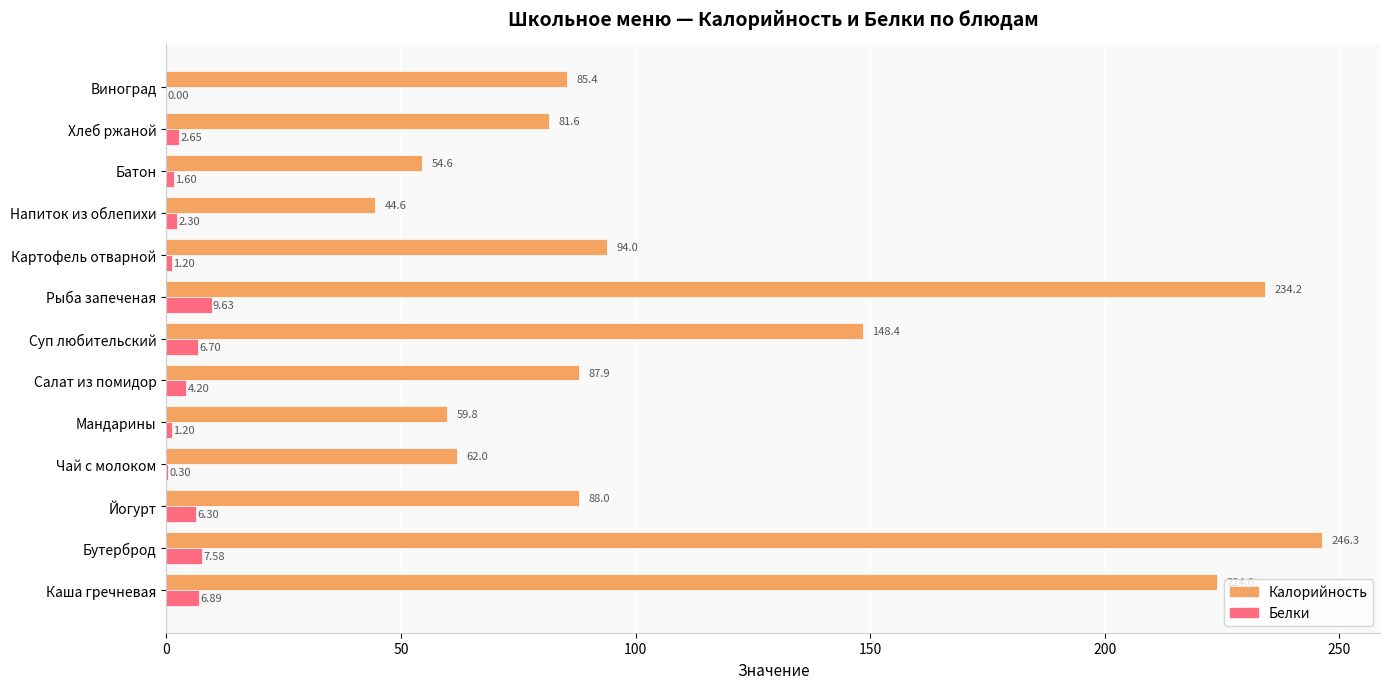

Which category has the highest value in the Белки series?

Рыба запеченая